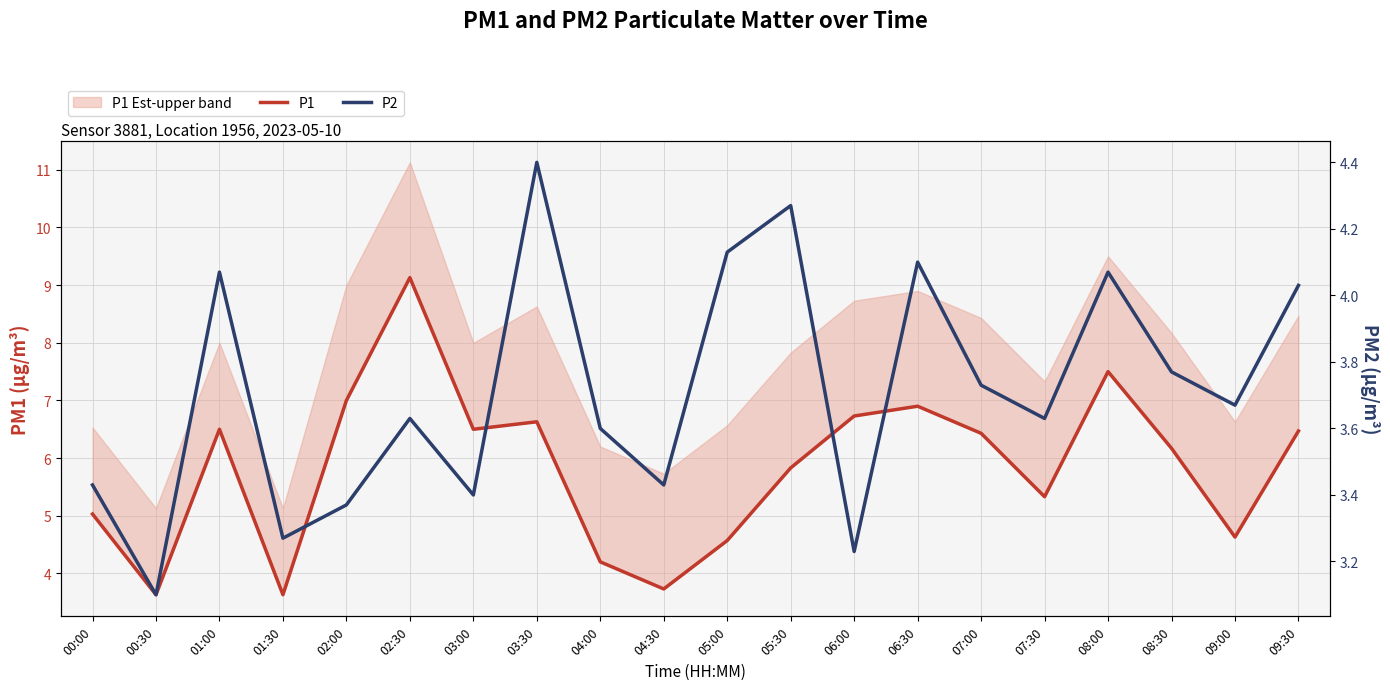

Reading left to right, transcribe all the data shown in this chart.

P1: 00:00=5.0	00:30=3.6	01:00=6.5	01:30=3.6	02:00=7.0	02:30=9.1	03:00=6.5	03:30=6.6	04:00=4.2	04:30=3.7	05:00=4.6	05:30=5.8	06:00=6.7	06:30=6.9	07:00=6.4	07:30=5.3	08:00=7.5	08:30=6.2	09:00=4.6	09:30=6.5
P2: 00:00=3.4	00:30=3.1	01:00=4.1	01:30=3.3	02:00=3.4	02:30=3.6	03:00=3.4	03:30=4.4	04:00=3.6	04:30=3.4	05:00=4.1	05:30=4.3	06:00=3.2	06:30=4.1	07:00=3.7	07:30=3.6	08:00=4.1	08:30=3.8	09:00=3.7	09:30=4.0